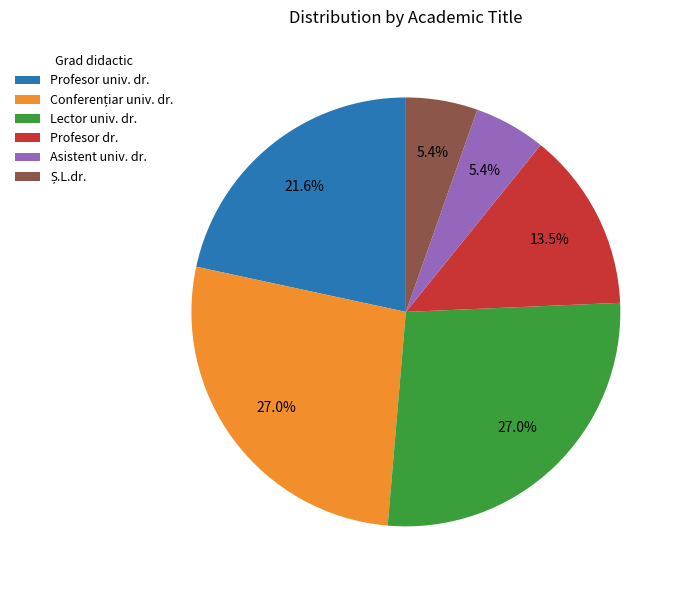

How many segments does this pie chart have?

6